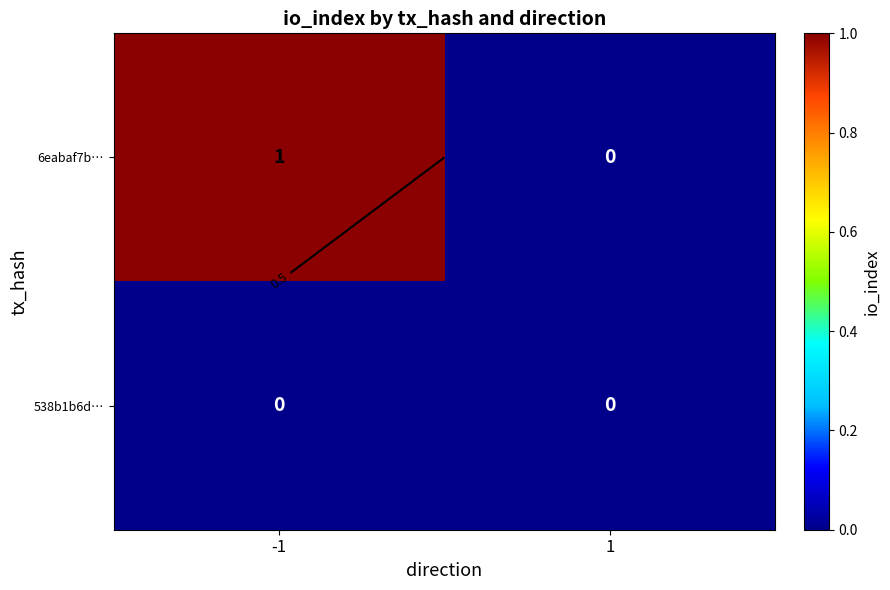

What is the difference between the maximum and minimum values in the 6eabaf7b… series?

1